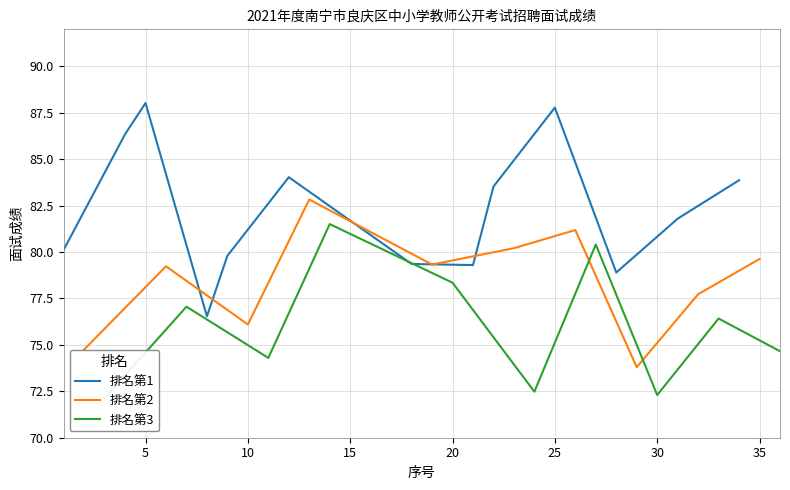

List the labels in order of value, largest first.

5, 25, 4, 12, 34, 22, 13, 31, 14, 26, 15, 27, 23, 1, 9, 16, 35, 18, 19, 21, 6, 28, 20, 32, 17, 7, 8, 33, 10, 2, 36, 11, 29, 24, 30, 3